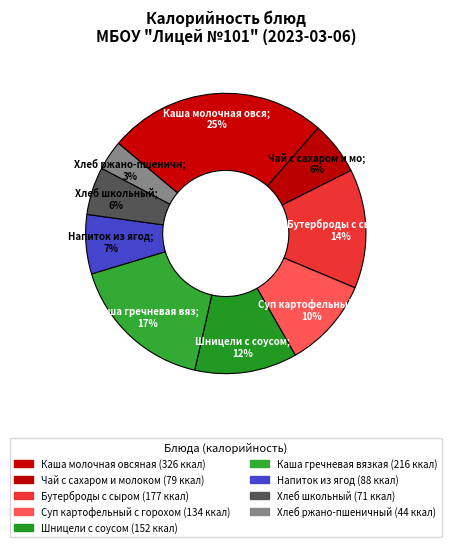

The Бутерброды с сыром slice represents 6% of the pie. True or false?

False